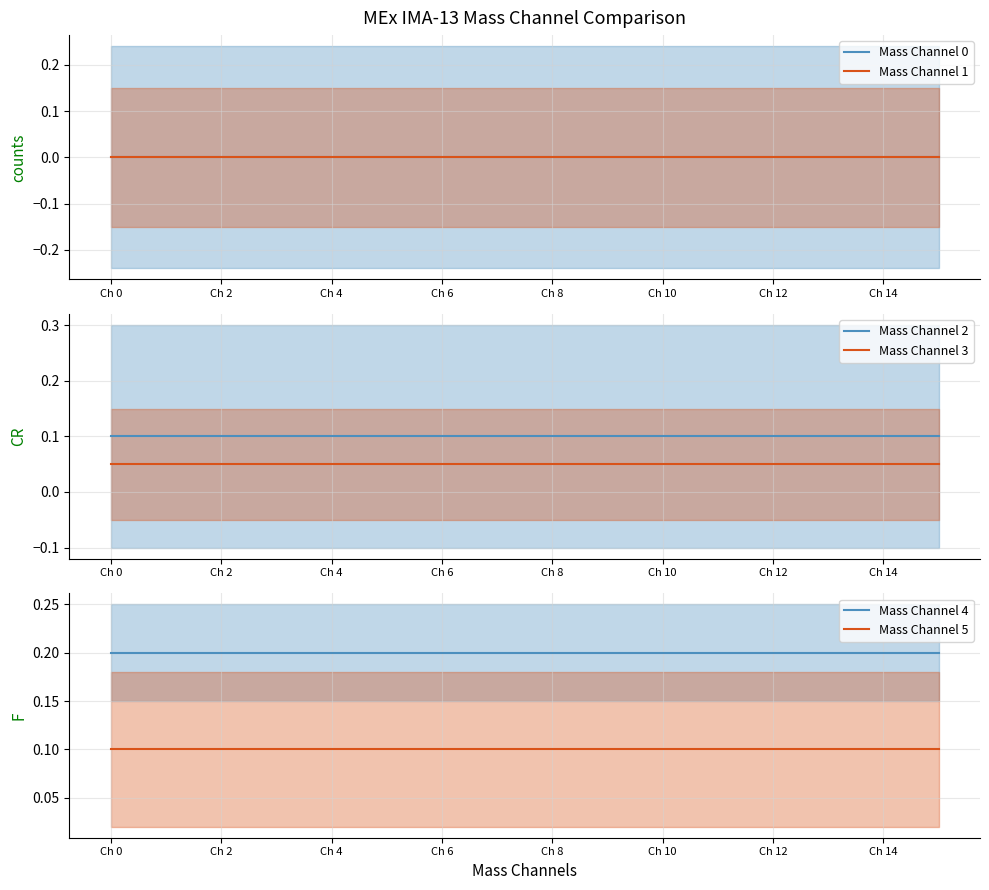

True or false: Mass Channel 1 has more than 2 interior local peaks.

False